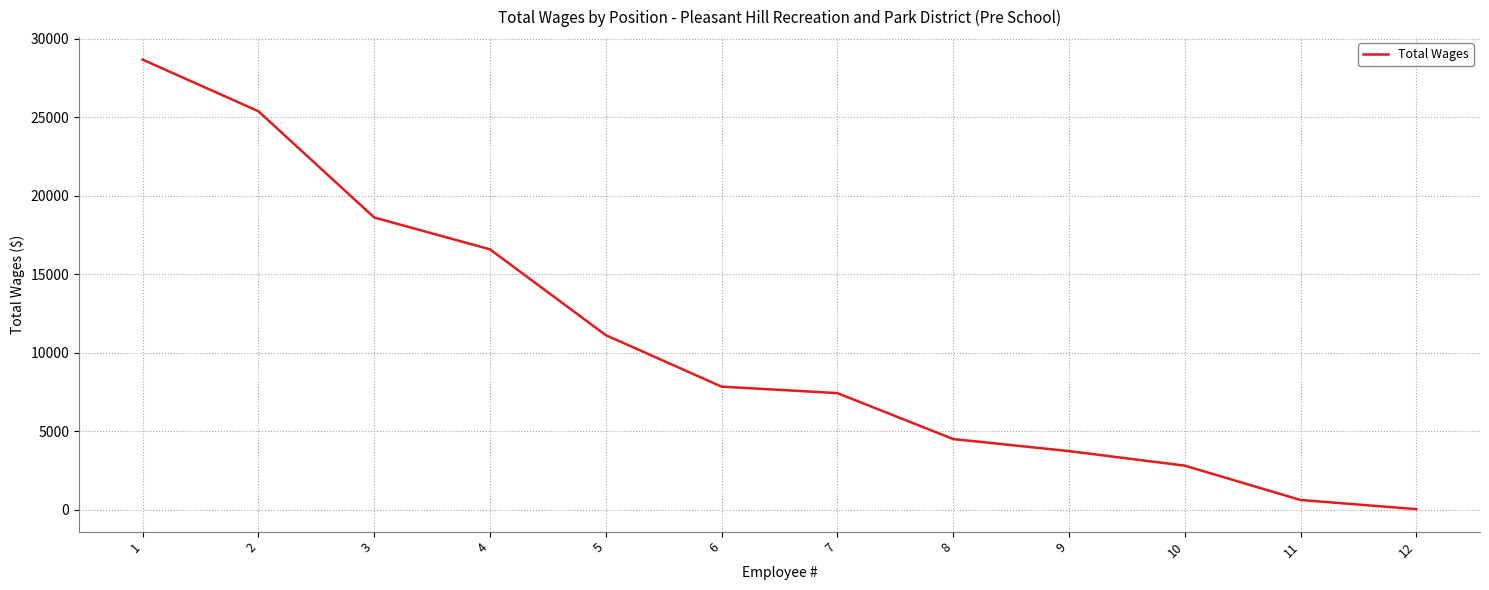

Which has a higher value, 7 or 6?

6